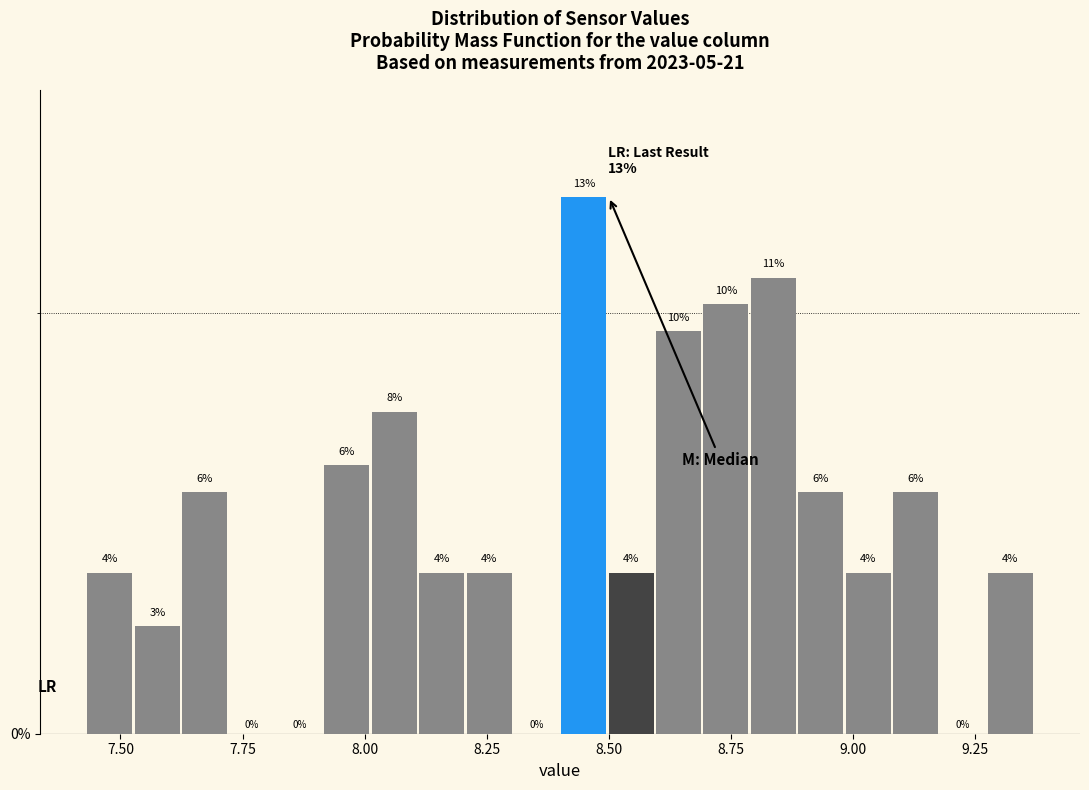

Read against the x-axis, roughly where is the centre of the tallest bar?

8.45